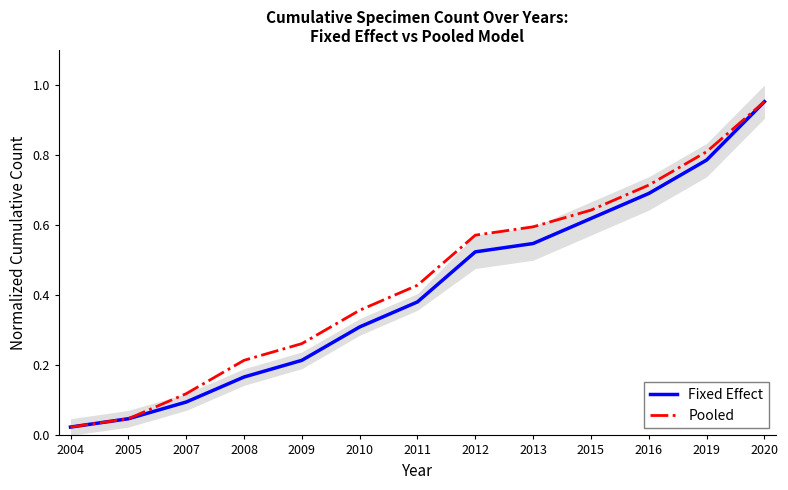

Which label corresponds to the largest value in the chart?

2020